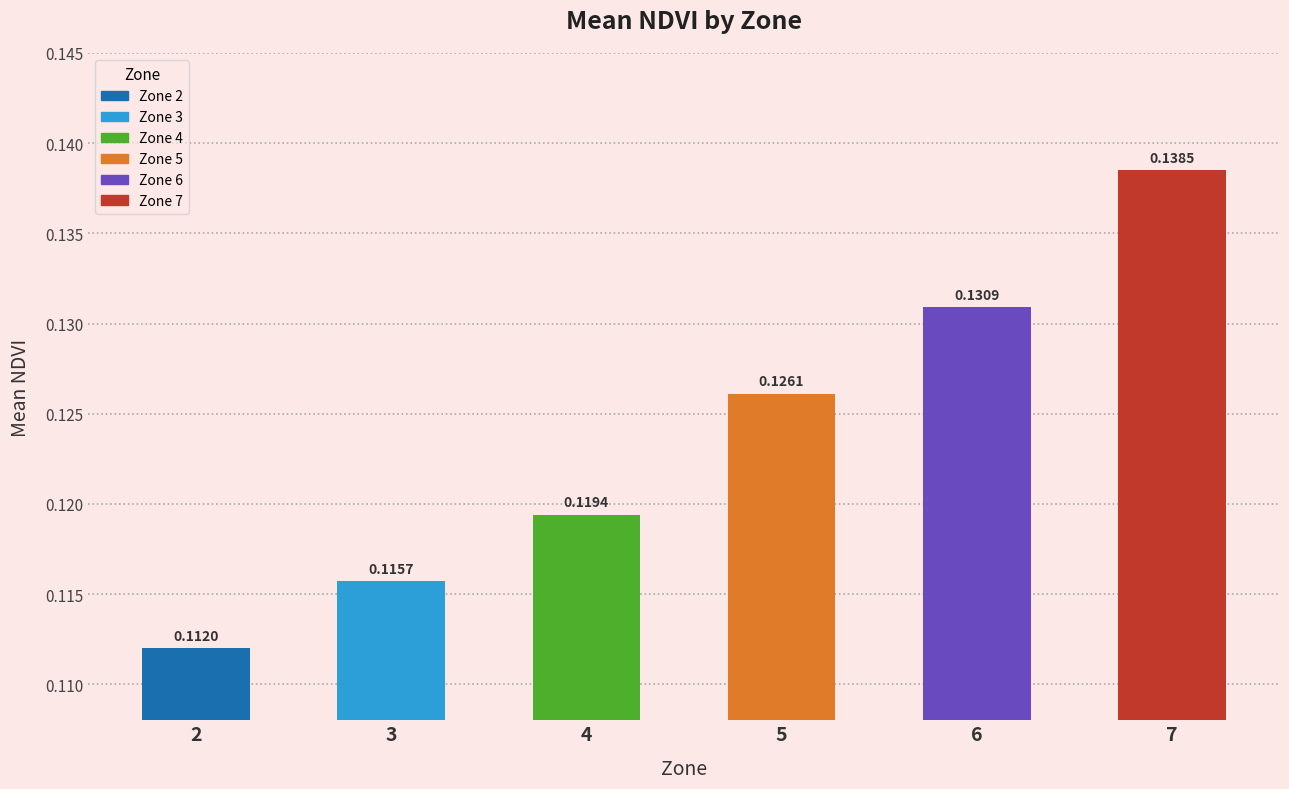

The chart shows a value of 0.2 at 4. True or false?

False